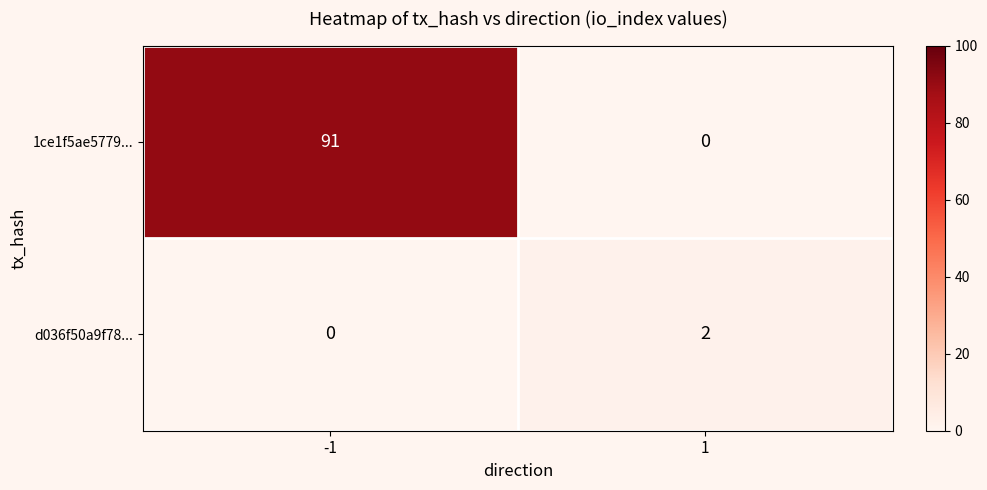

What is the total value across all series at 1?

2